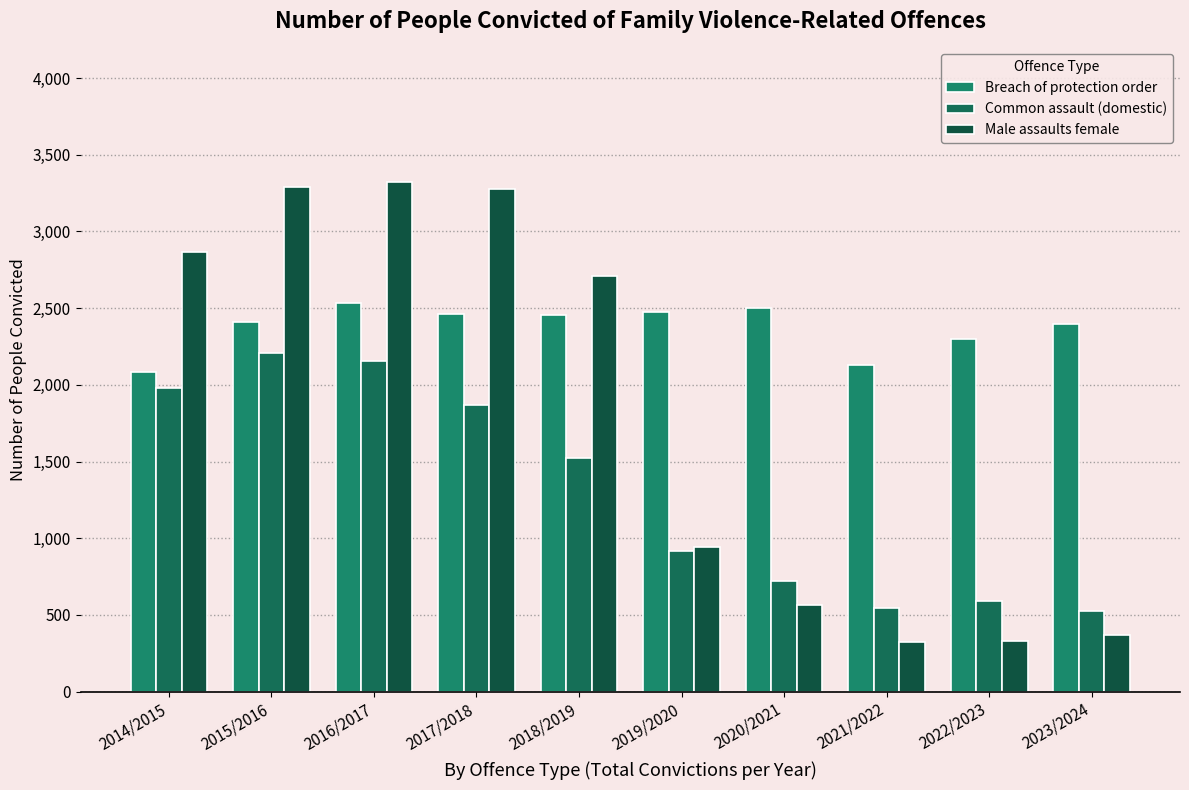

What value does the Breach of protection order series have at 2017/2018, to the nearest 5?

2460